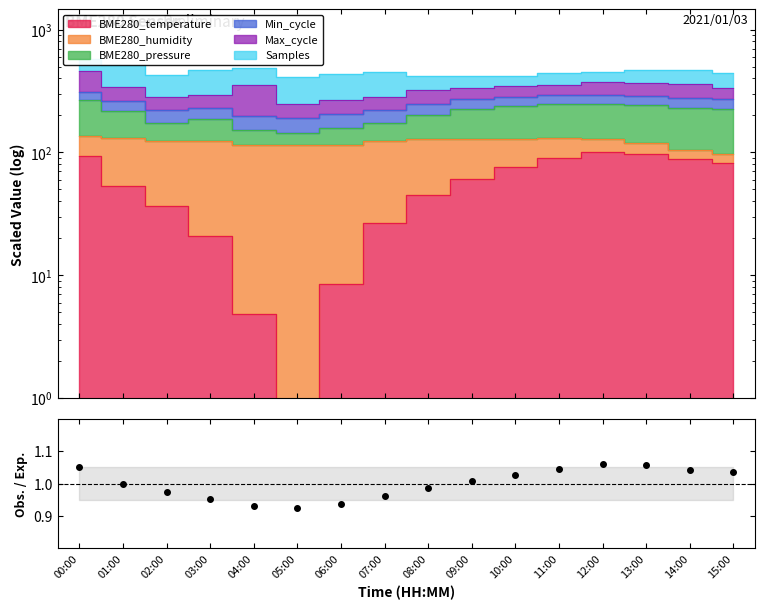

Does the chart have visible grid lines?

No